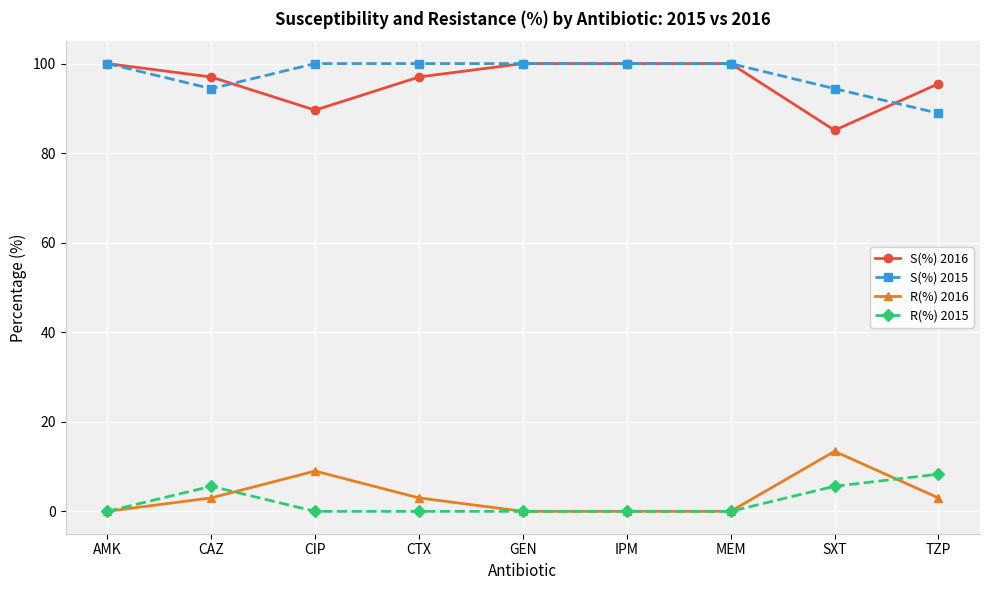

What is the sum of all S(%) 2016 values?

864.2